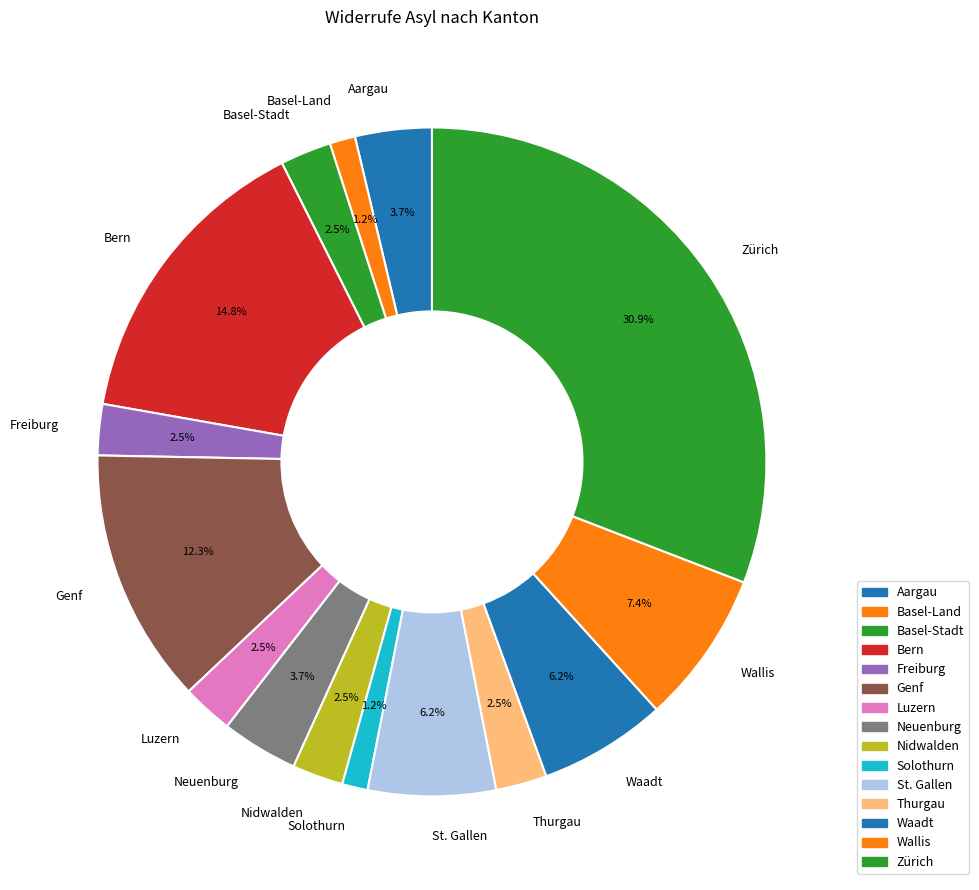

Is there a majority slice in this chart?

No